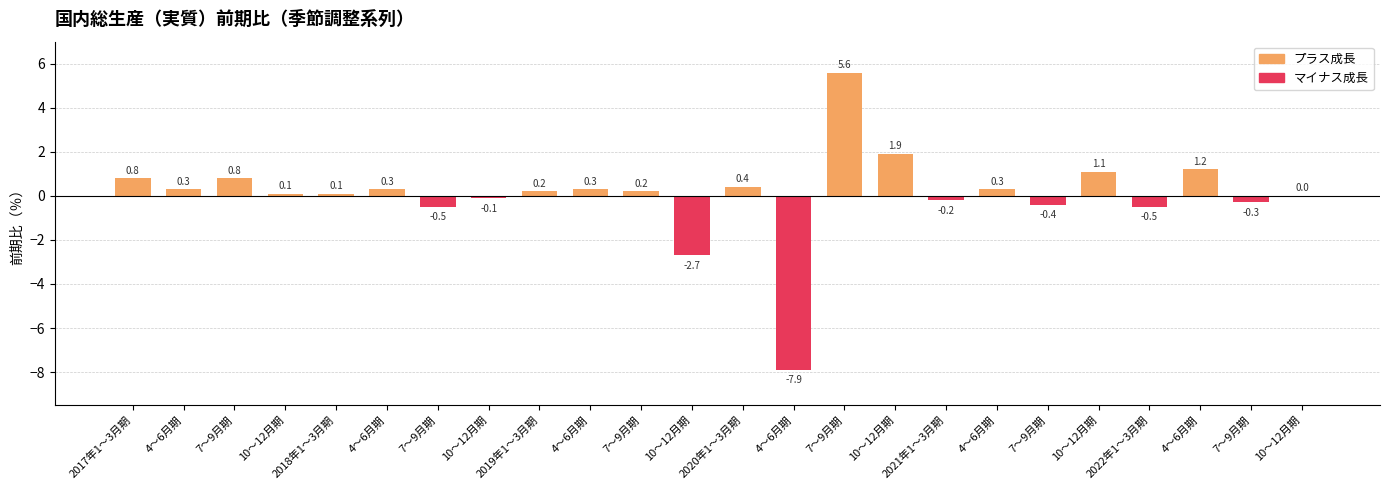

Rank the categories by value from highest to lowest.

7～9月期, 10～12月期, 4～6月期, 10～12月期, 2017年1～3月期, 7～9月期, 2020年1～3月期, 4～6月期, 4～6月期, 4～6月期, 4～6月期, 2019年1～3月期, 7～9月期, 10～12月期, 2018年1～3月期, 10～12月期, 10～12月期, 2021年1～3月期, 7～9月期, 7～9月期, 7～9月期, 2022年1～3月期, 10～12月期, 4～6月期